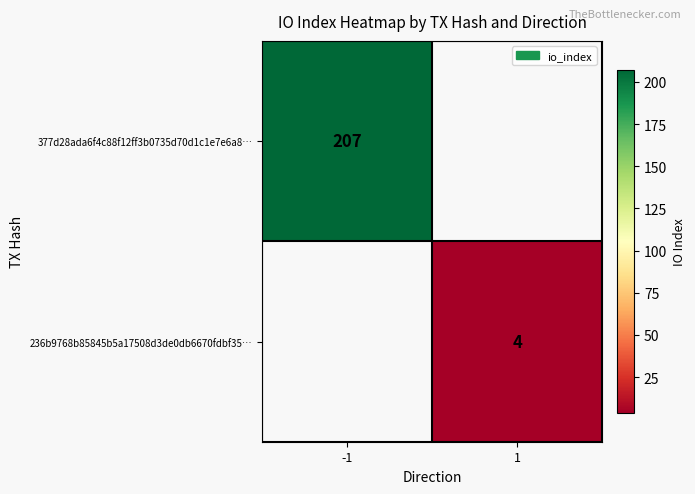

Is the value of 377d28ada6f4c88f12ff3b0735d70d1c1e7e6a8… at -1 greater than the value of 236b9768b85845b5a17508d3de0db6670fdbf35… at 1?

Yes